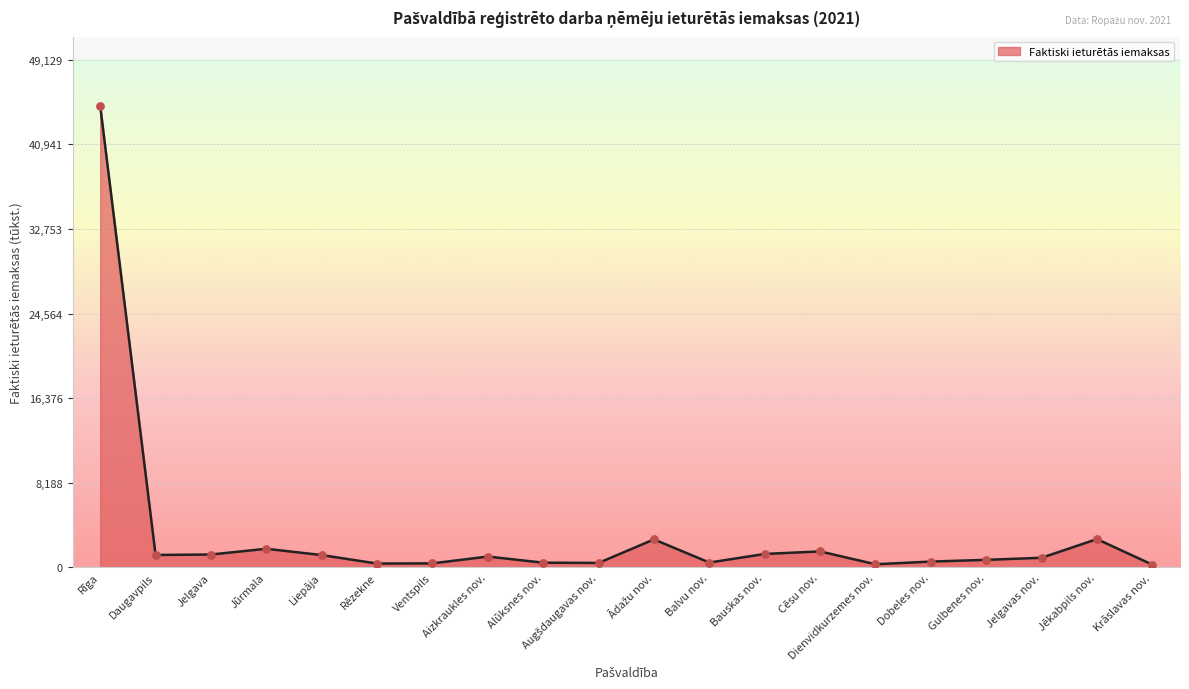

Which has a higher value, Krāslavas nov. or Jūrmala?

Jūrmala